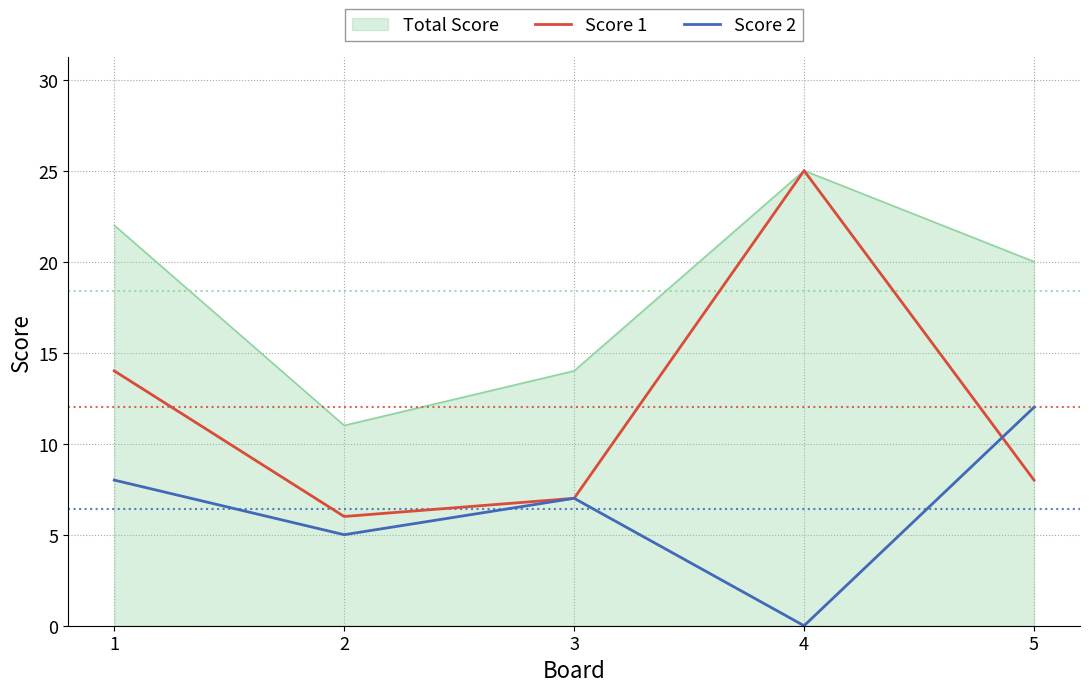

What is the sum of the Score 1 values at 2 and 5?

14